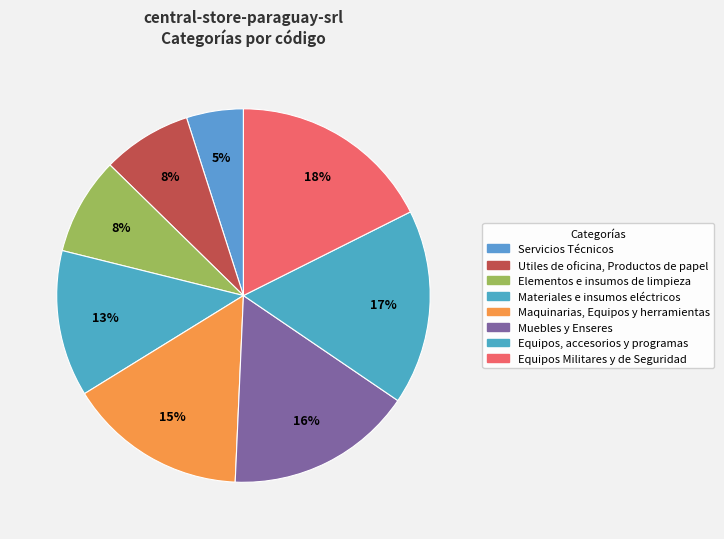

Is there any slice that represents more than half of the pie?

No